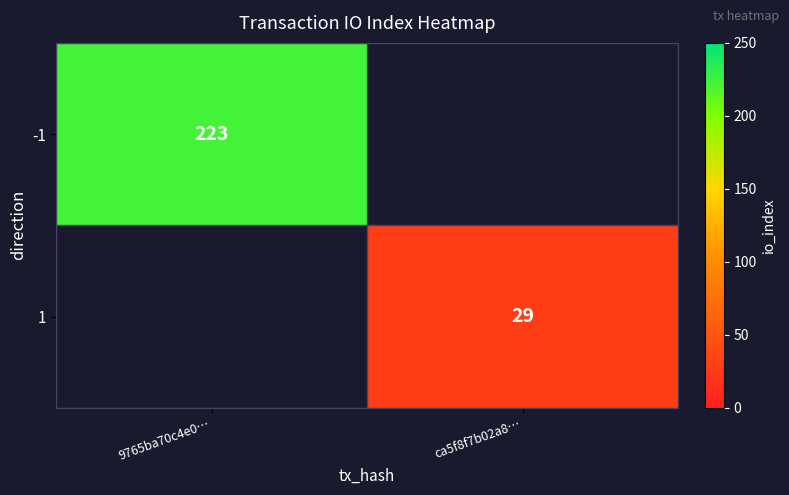

The value of 1 at ca5f8f7b02a8… is 47. True or false?

False